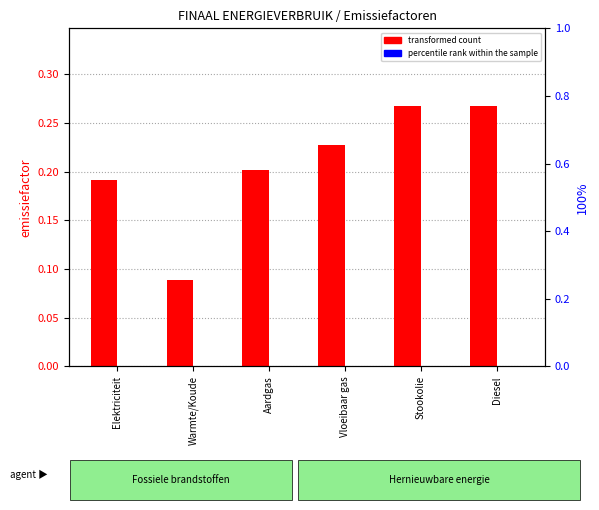

What is the difference between the maximum and minimum values in the transformed count series?

0.2